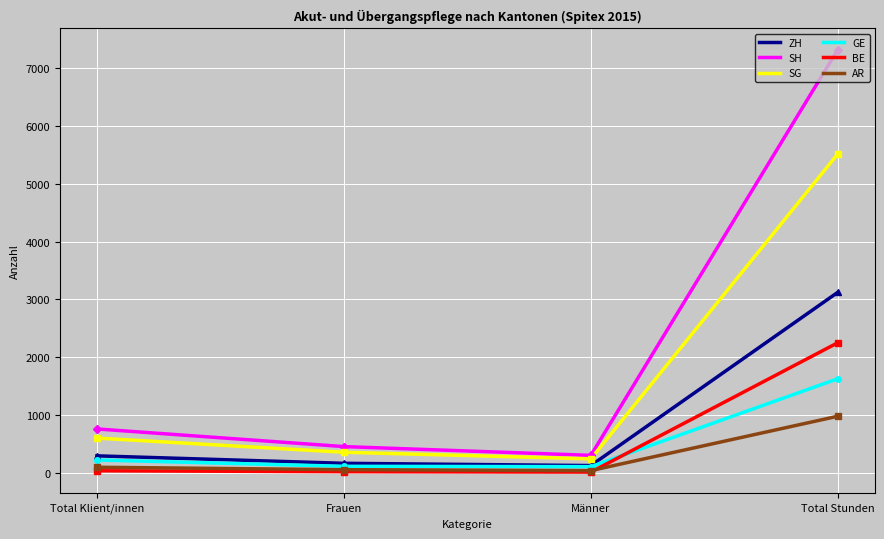

What is the greatest value displayed?

7320